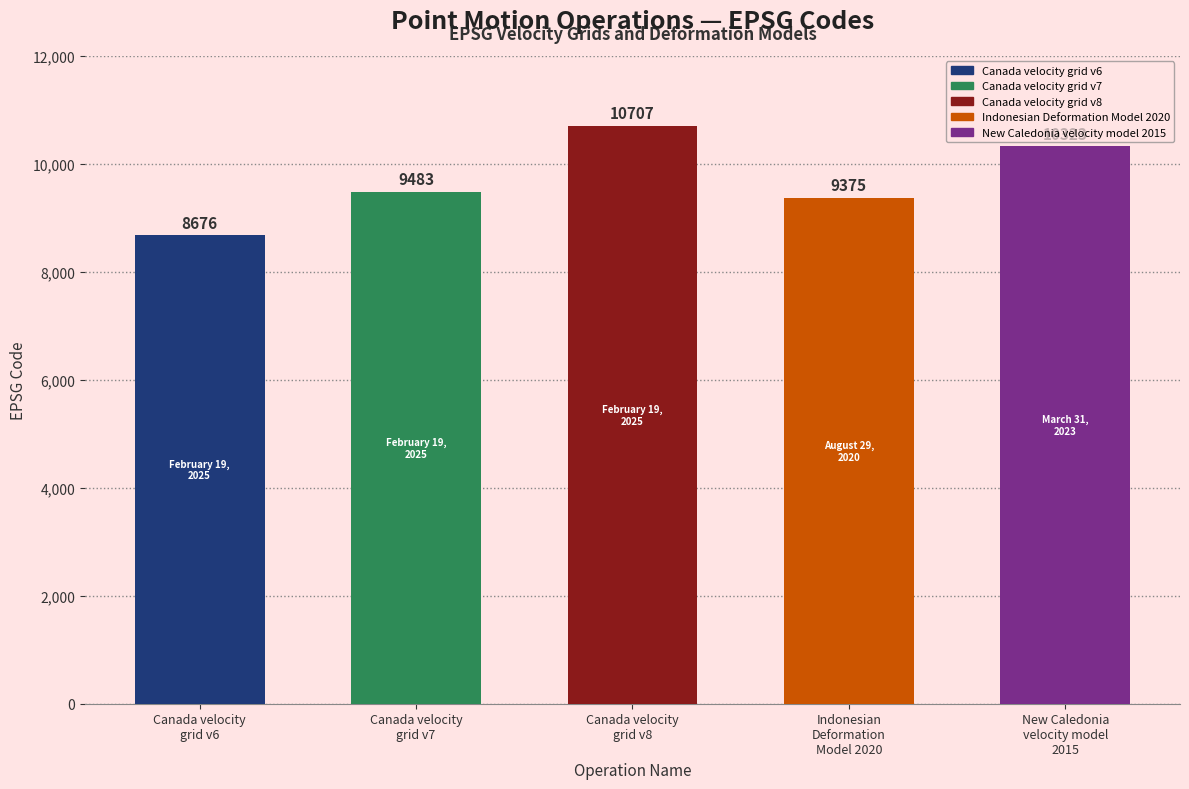

The value at Canada velocity
grid v7 is 9483. True or false?

True